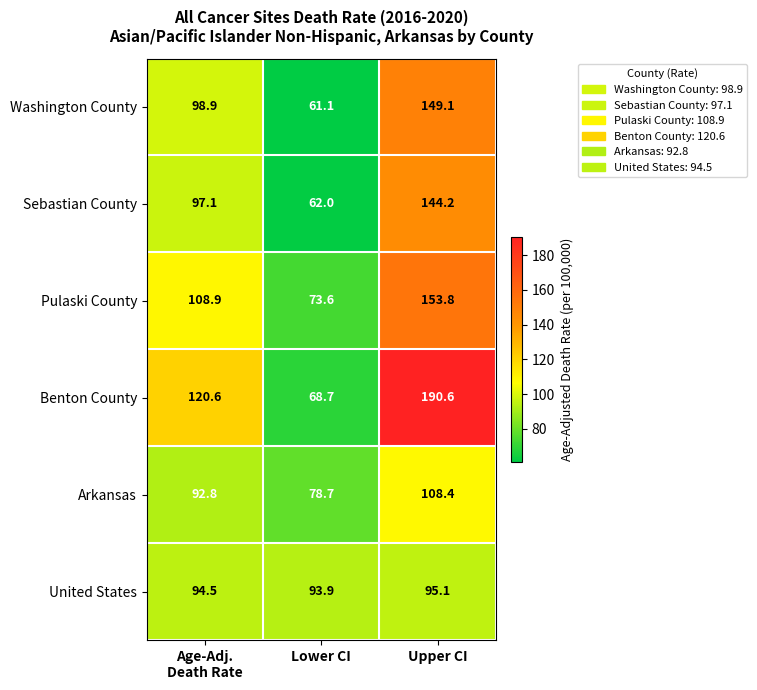

What is the difference between the maximum and minimum values in the Pulaski County series?

80.2